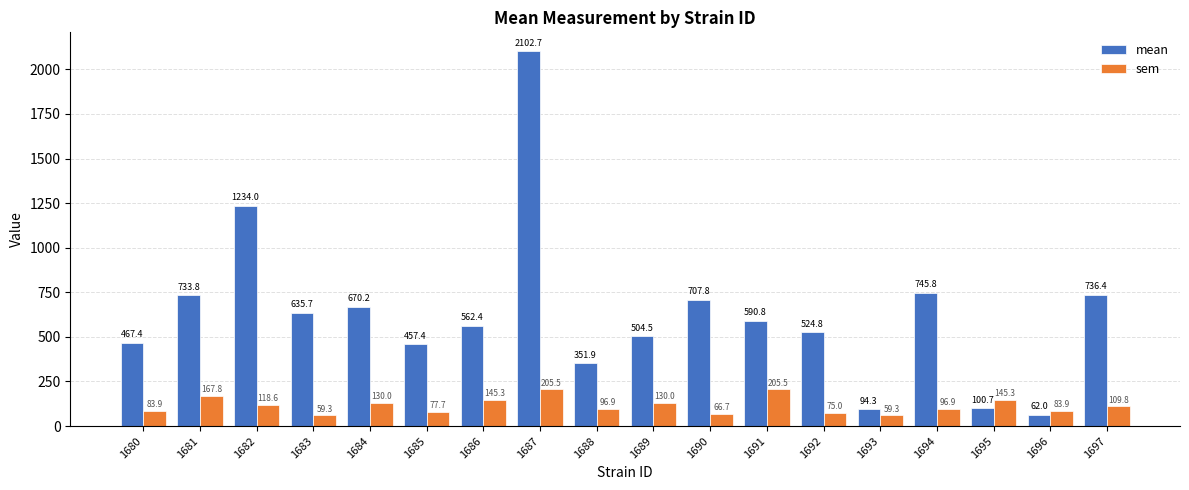

How many values in the mean series exceed 590?

9